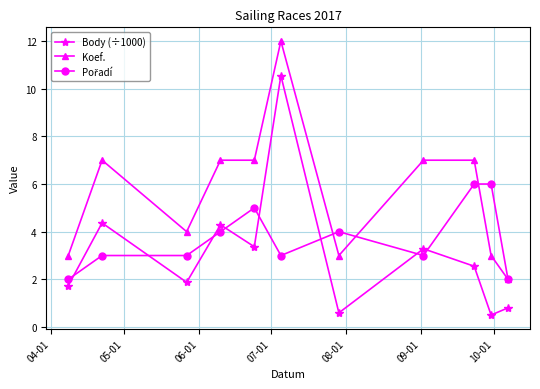

Which series has the largest total across all categories?

Koef.